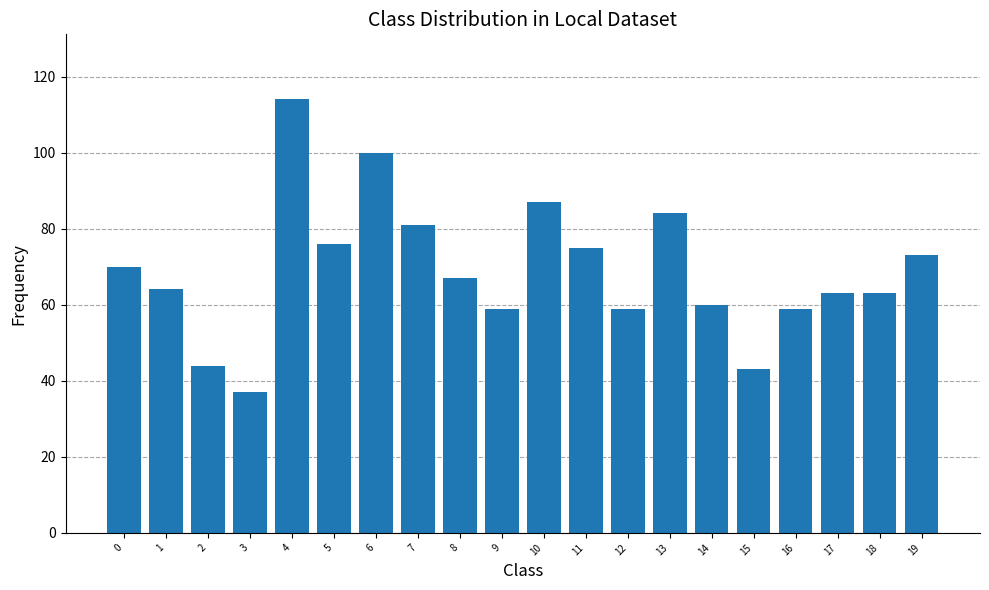

What is the difference between the second highest and second lowest values?

57